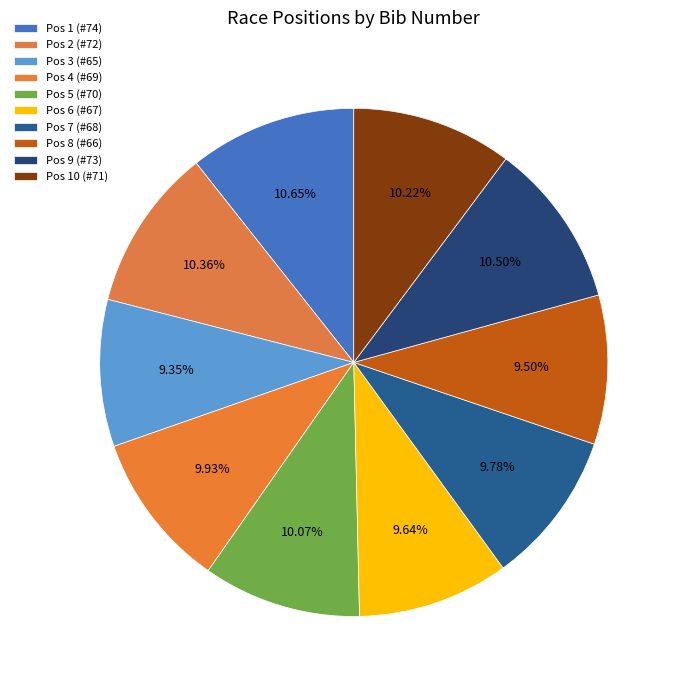

Is there a majority slice in this chart?

No